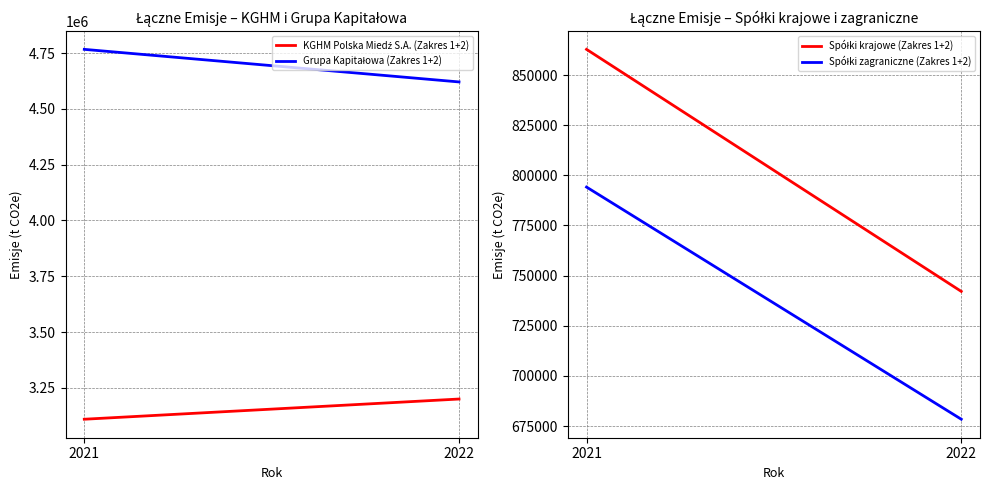

What is the sum of all KGHM Polska Miedź S.A. (Zakres 1+2) values?

6309730